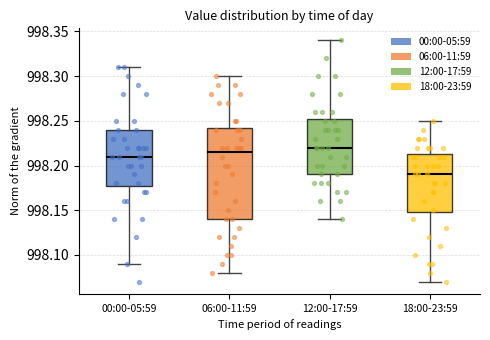

Where is the lower edge of the box for 00:00-05:59 on the y-axis? The values are not printed on the chart, so give them approximately, as read against the axis.

998.180